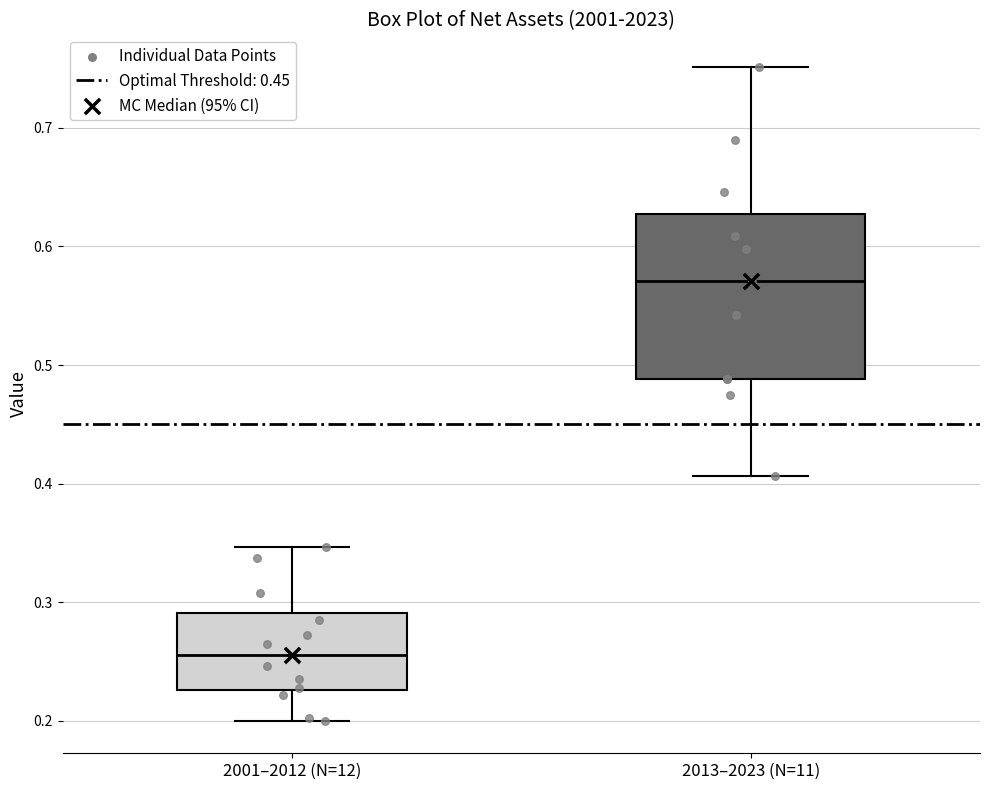

Comparing the boxes themselves (not the whiskers), which one is the tallest?

2013–2023 (N=11)